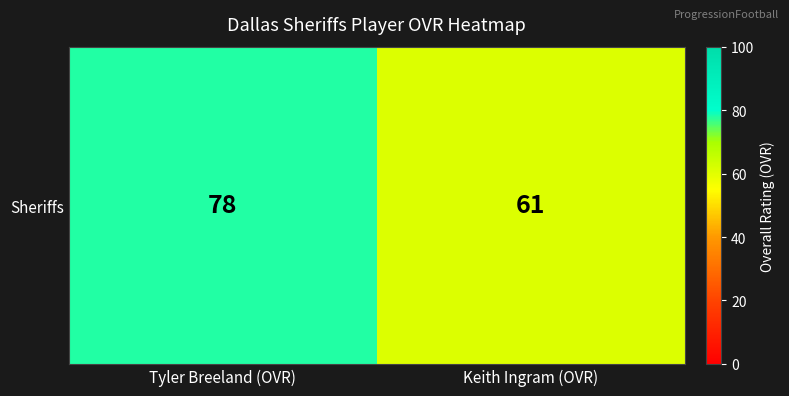

Is it true that the value at Keith Ingram (OVR) is 106?

False